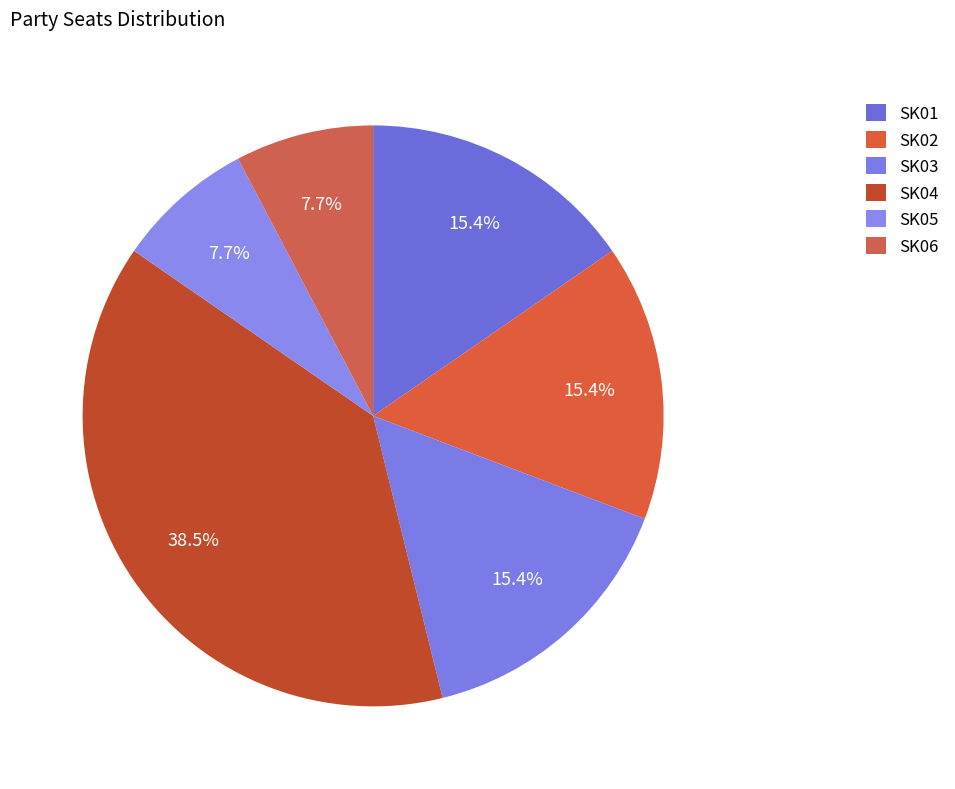

Is there any slice that represents more than half of the pie?

No